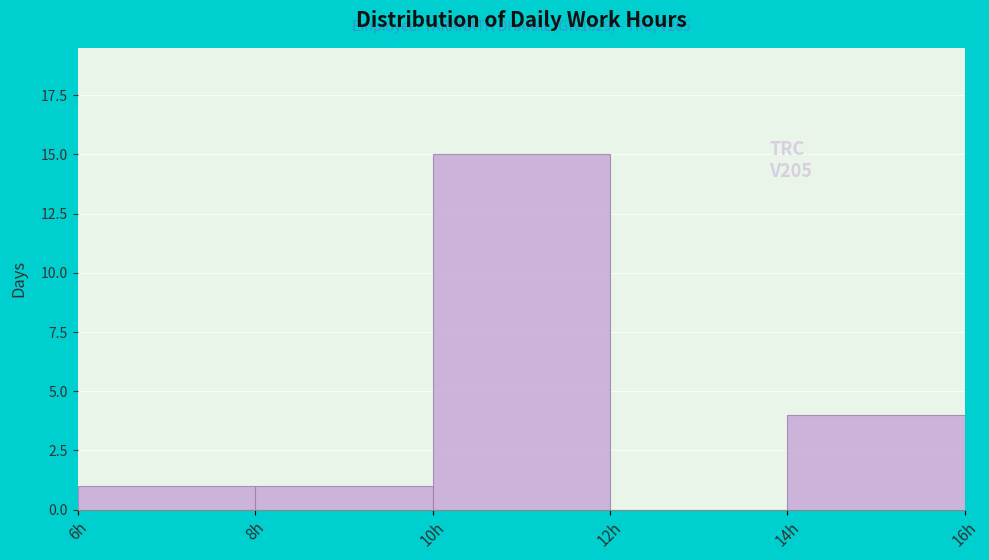

Over which range of the x-axis is the bar tallest?

10 to 12